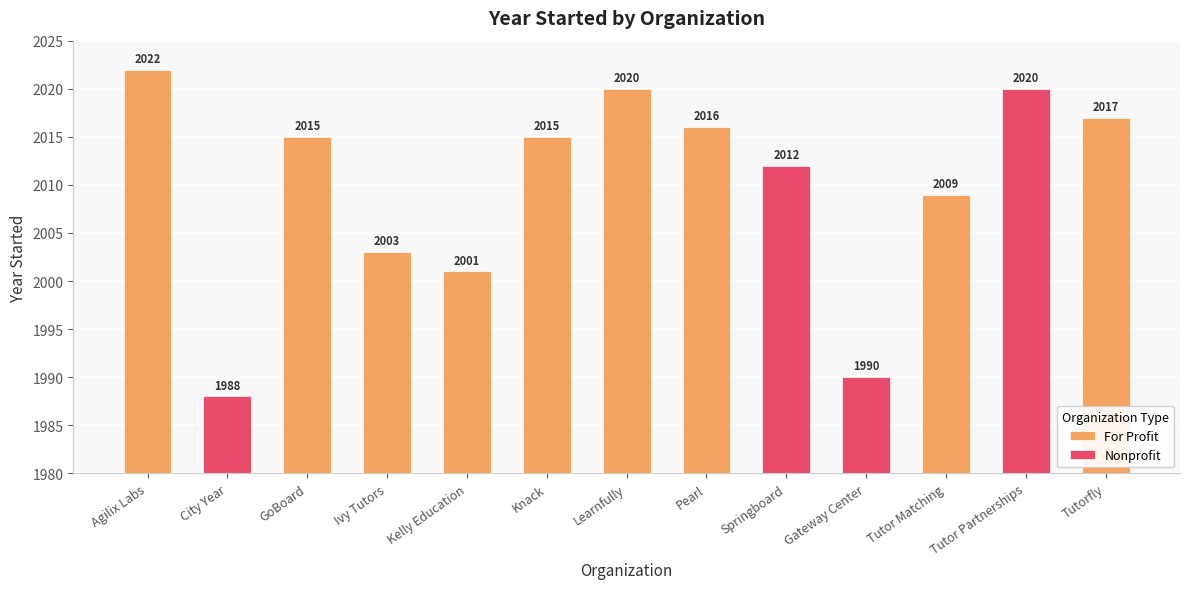

Rank the categories by value from lowest to highest.

City Year, Gateway Center, Kelly Education, Ivy Tutors, Tutor Matching, Springboard, GoBoard, Knack, Pearl, Tutorfly, Learnfully, Tutor Partnerships, Agilix Labs